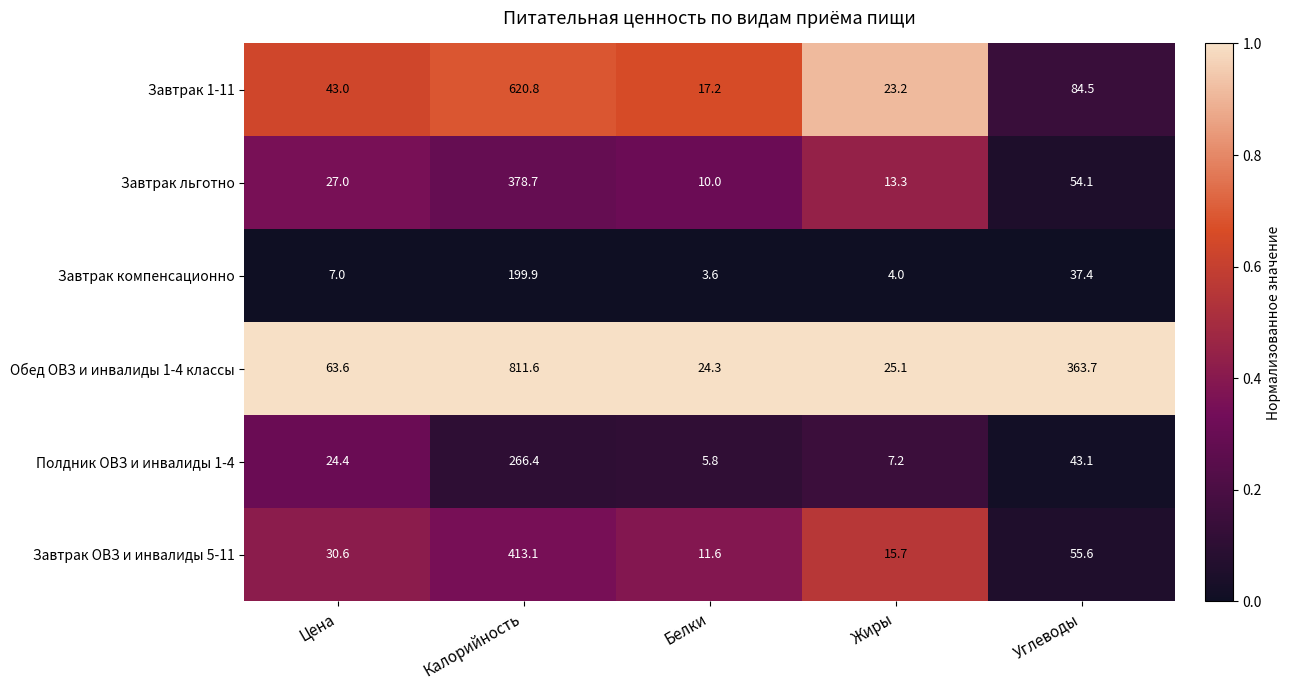

Which series has the widest spread of values?

Обед ОВЗ и инвалиды 1-4 классы